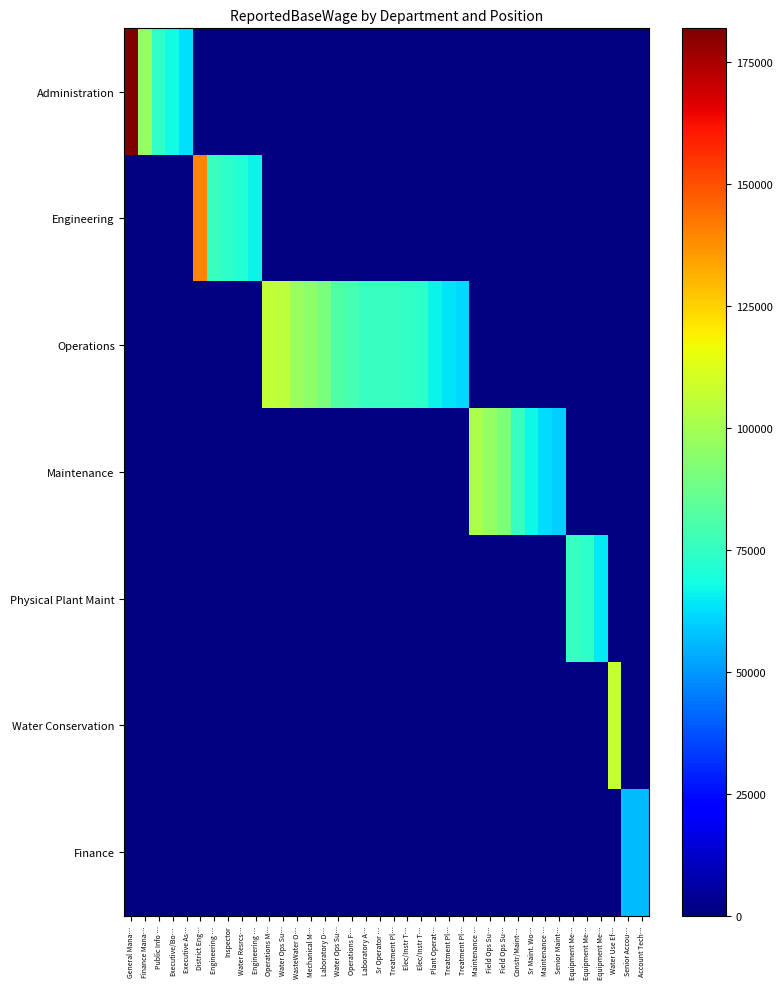

Which series has the widest spread of values?

Administration